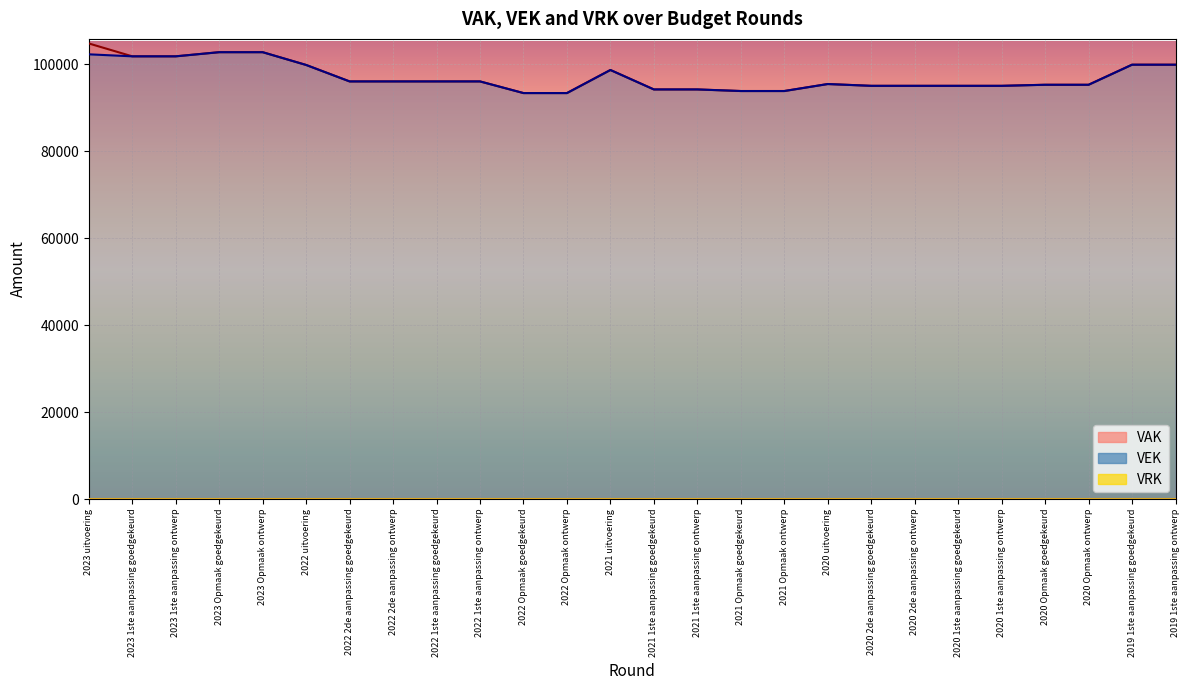

What is the label of the 25th point from the left?

2019 1ste aanpassing goedgekeurd